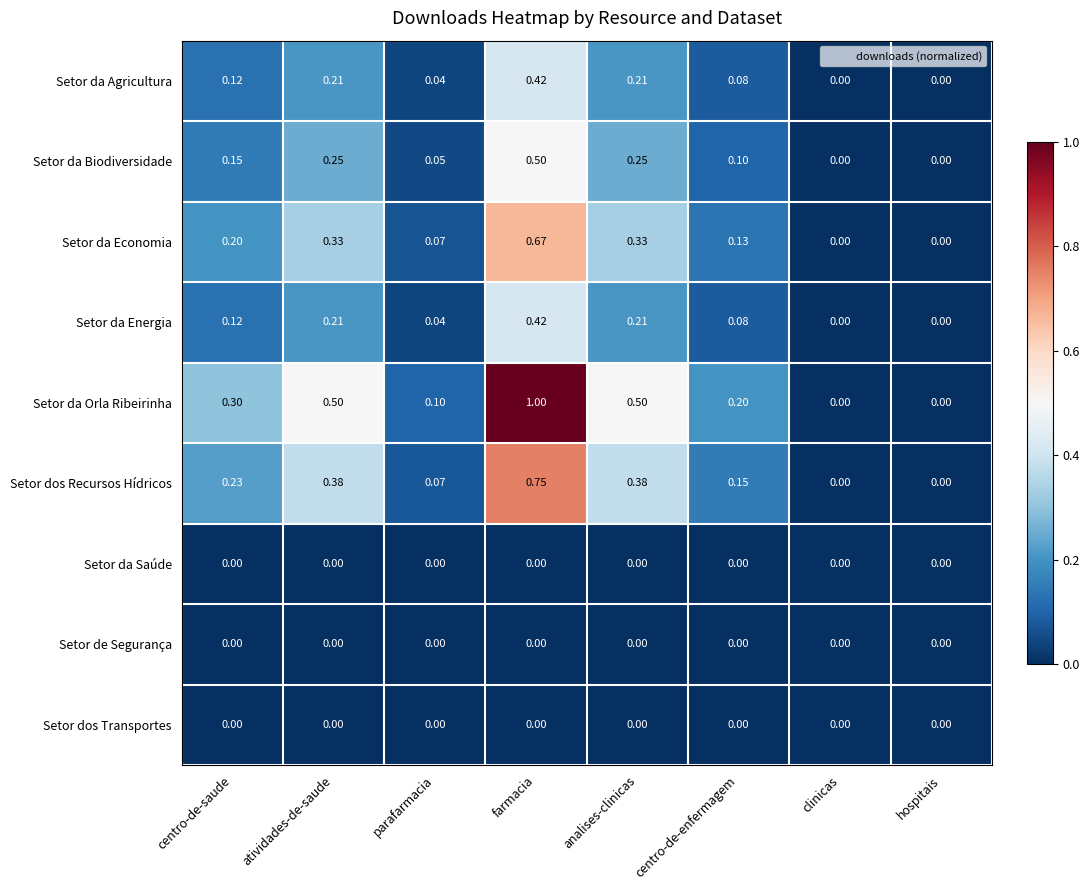

Is the value of Setor da Orla Ribeirinha at farmacia greater than the value of Setor de Segurança at analises-clinicas?

Yes